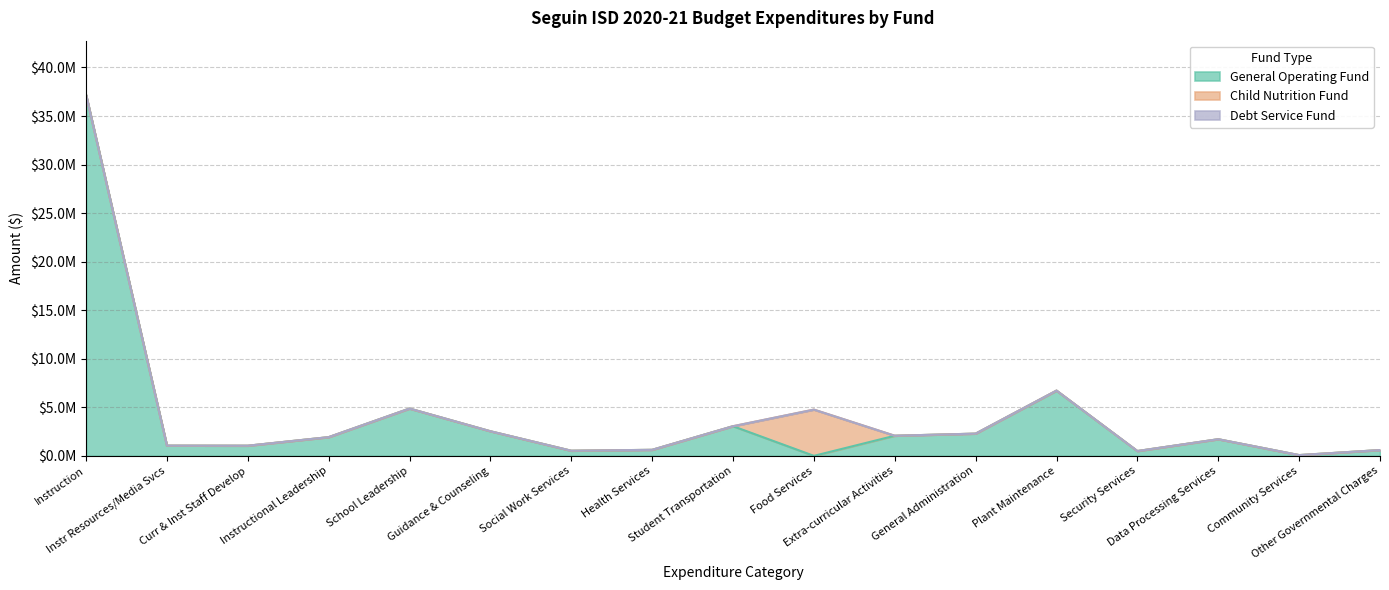

Which series changed the most between Instr Resources/Media Svcs and Extra-curricular Activities?

General Operating Fund